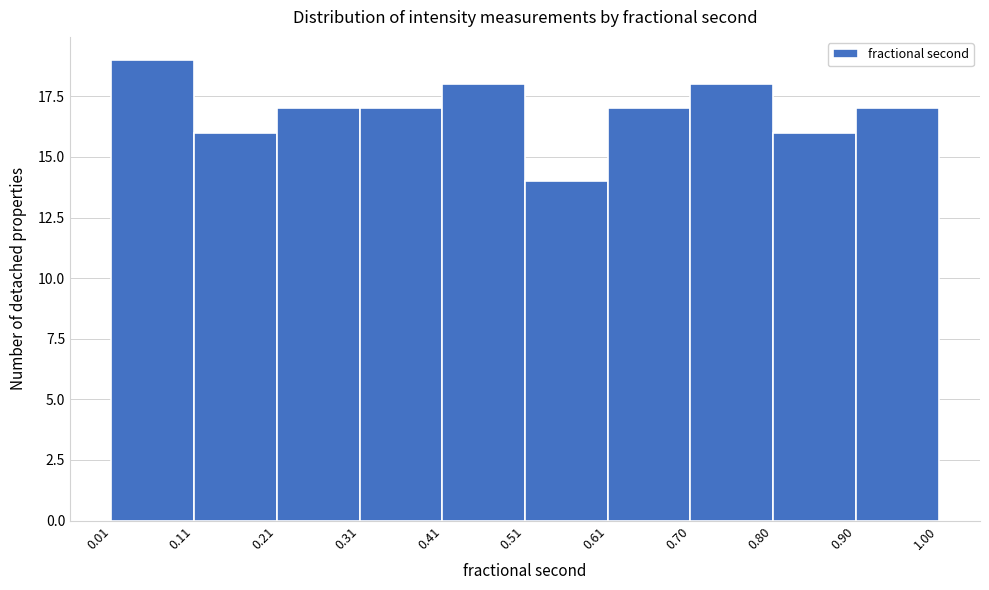

What is the height of the bar covering 0.90 to 1.00 on the x-axis? The values are not printed on the chart, so give them approximately, as read against the axis.

17